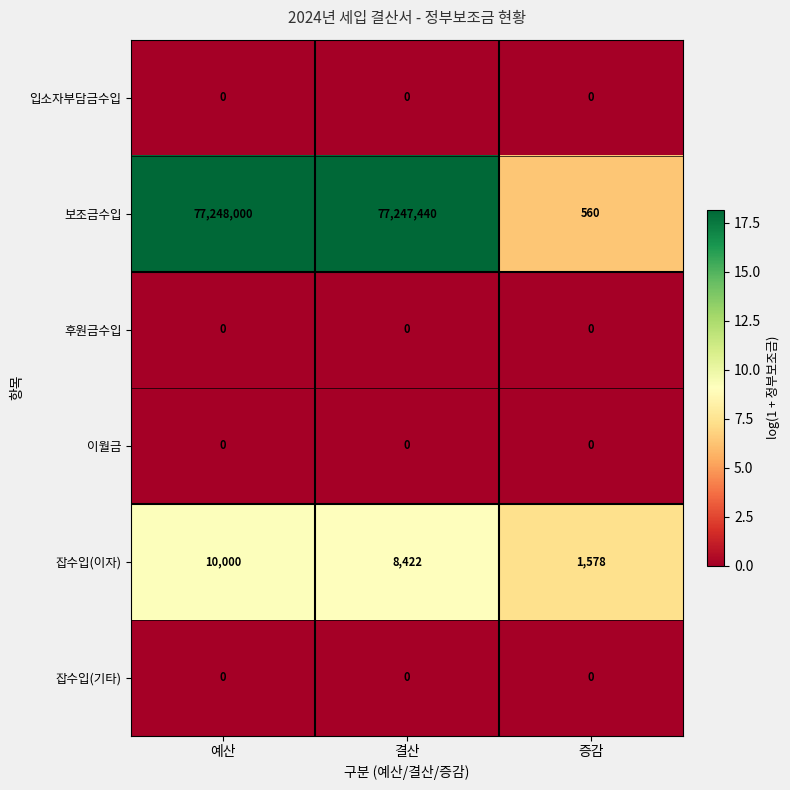

The value of 잡수입(이자) at 예산 is 16458. True or false?

False